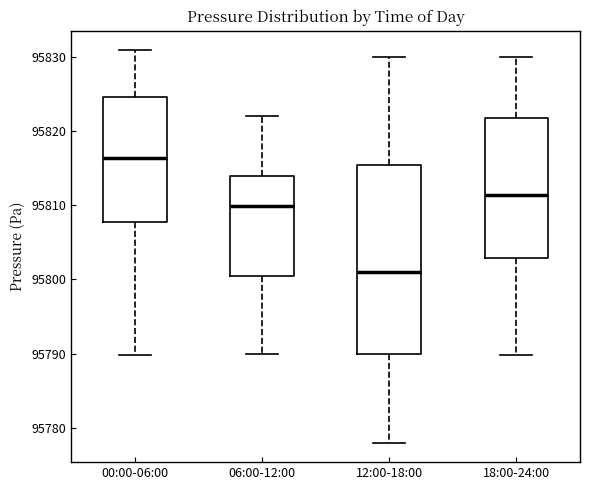

Reading left to right, transcribe this box plot: for each box, give where its median line is, the range the box spans, and where its two whiskers end, as read against the y-axis. The values are not printed on the chart, so give them approximately, as read against the axis.

00:00-06:00: median 95816, box 95808 to 95825, whiskers 95790 to 95831
06:00-12:00: median 95810, box 95801 to 95814, whiskers 95790 to 95822
12:00-18:00: median 95801, box 95790 to 95816, whiskers 95778 to 95830
18:00-24:00: median 95811, box 95803 to 95822, whiskers 95790 to 95830